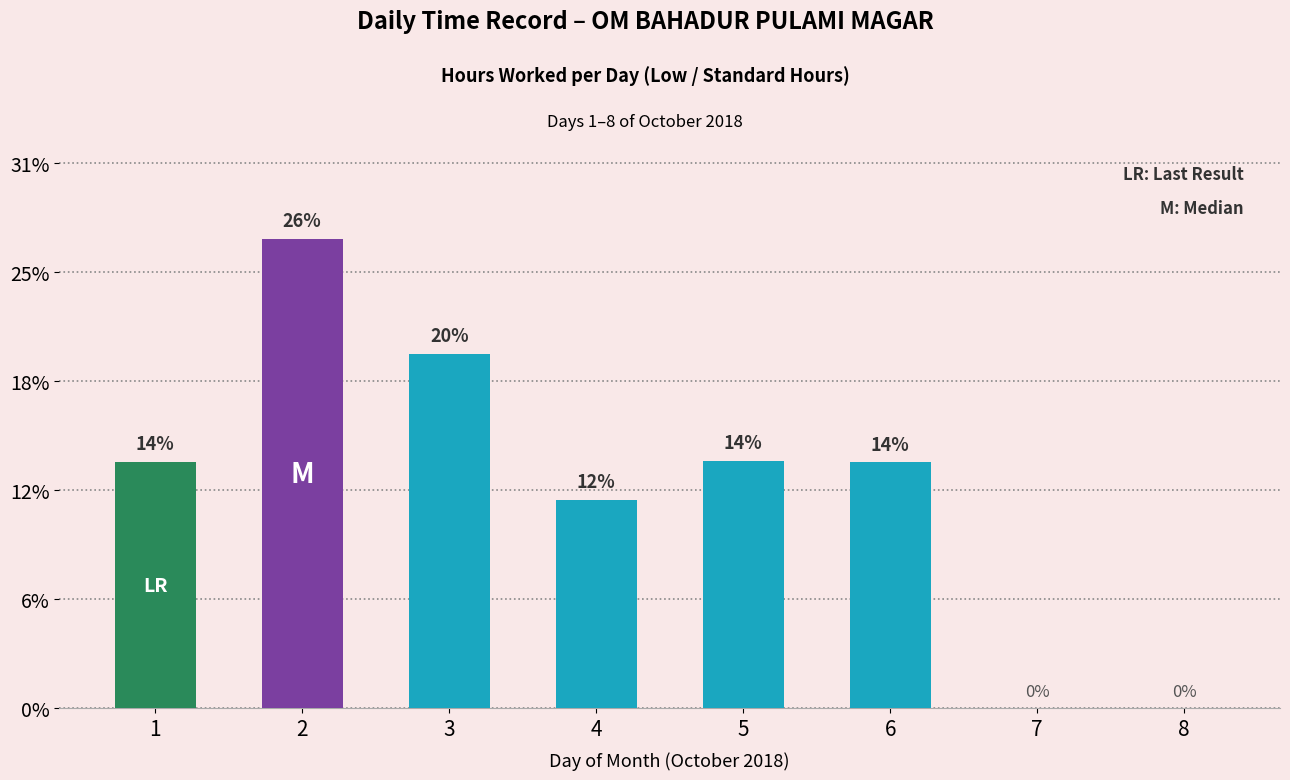

How many series are shown in this chart?

1